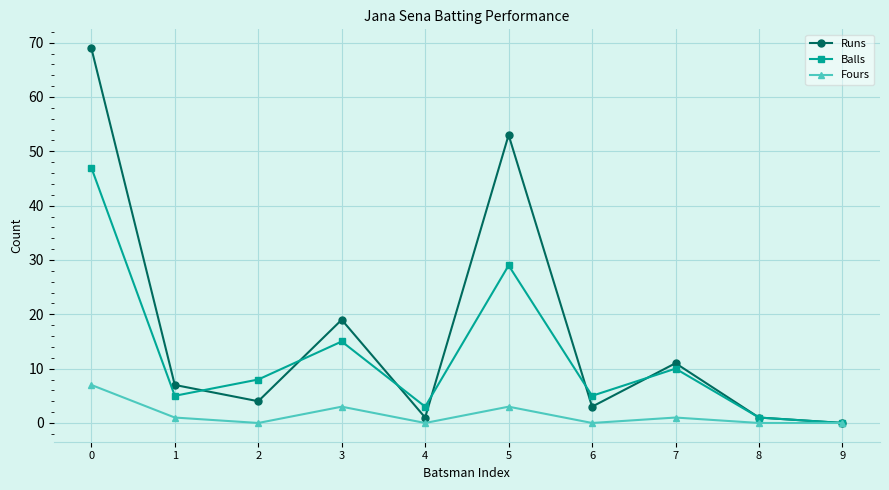

Which series has the widest spread of values?

Runs